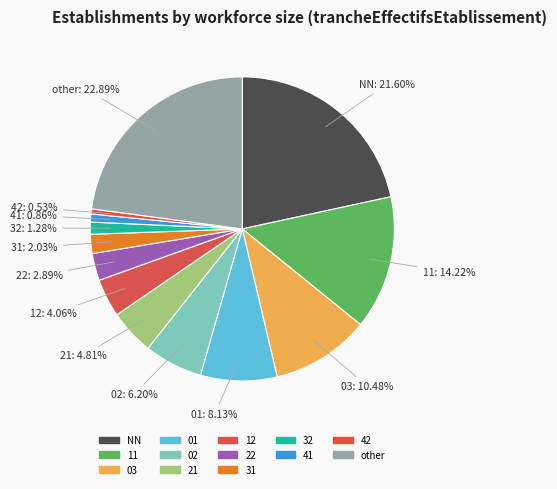

How many slices are in this pie chart?

13